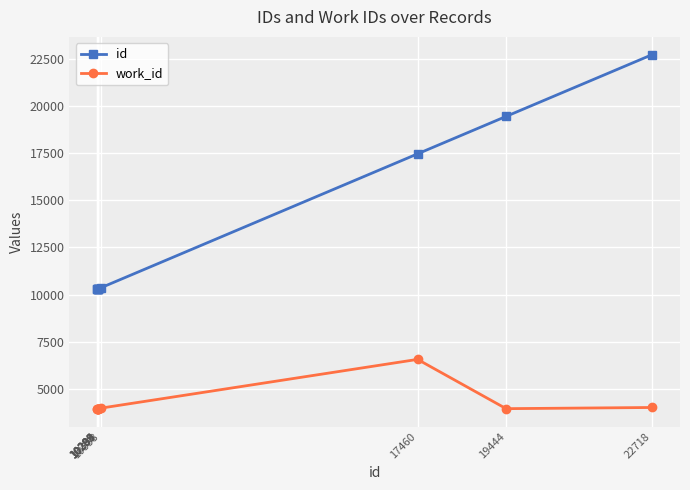

What is the lowest value of the work_id series?

3955